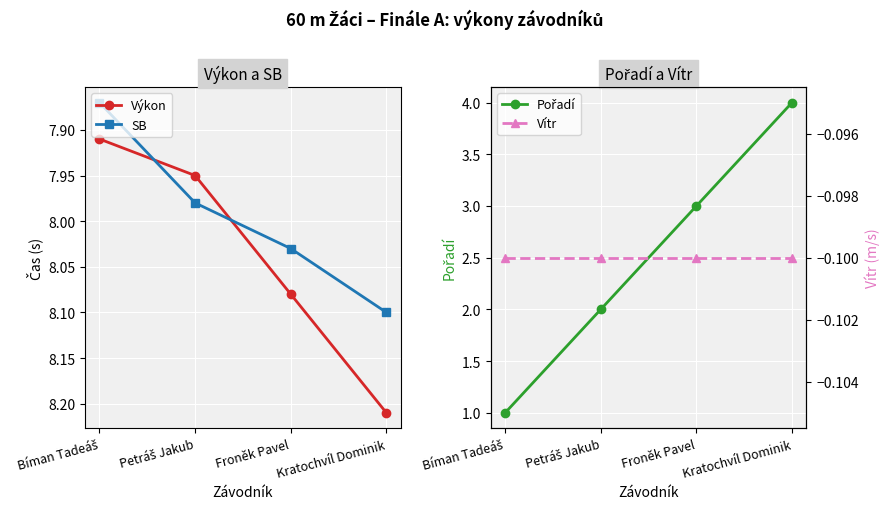

What position from the left is Petráš Jakub?

2